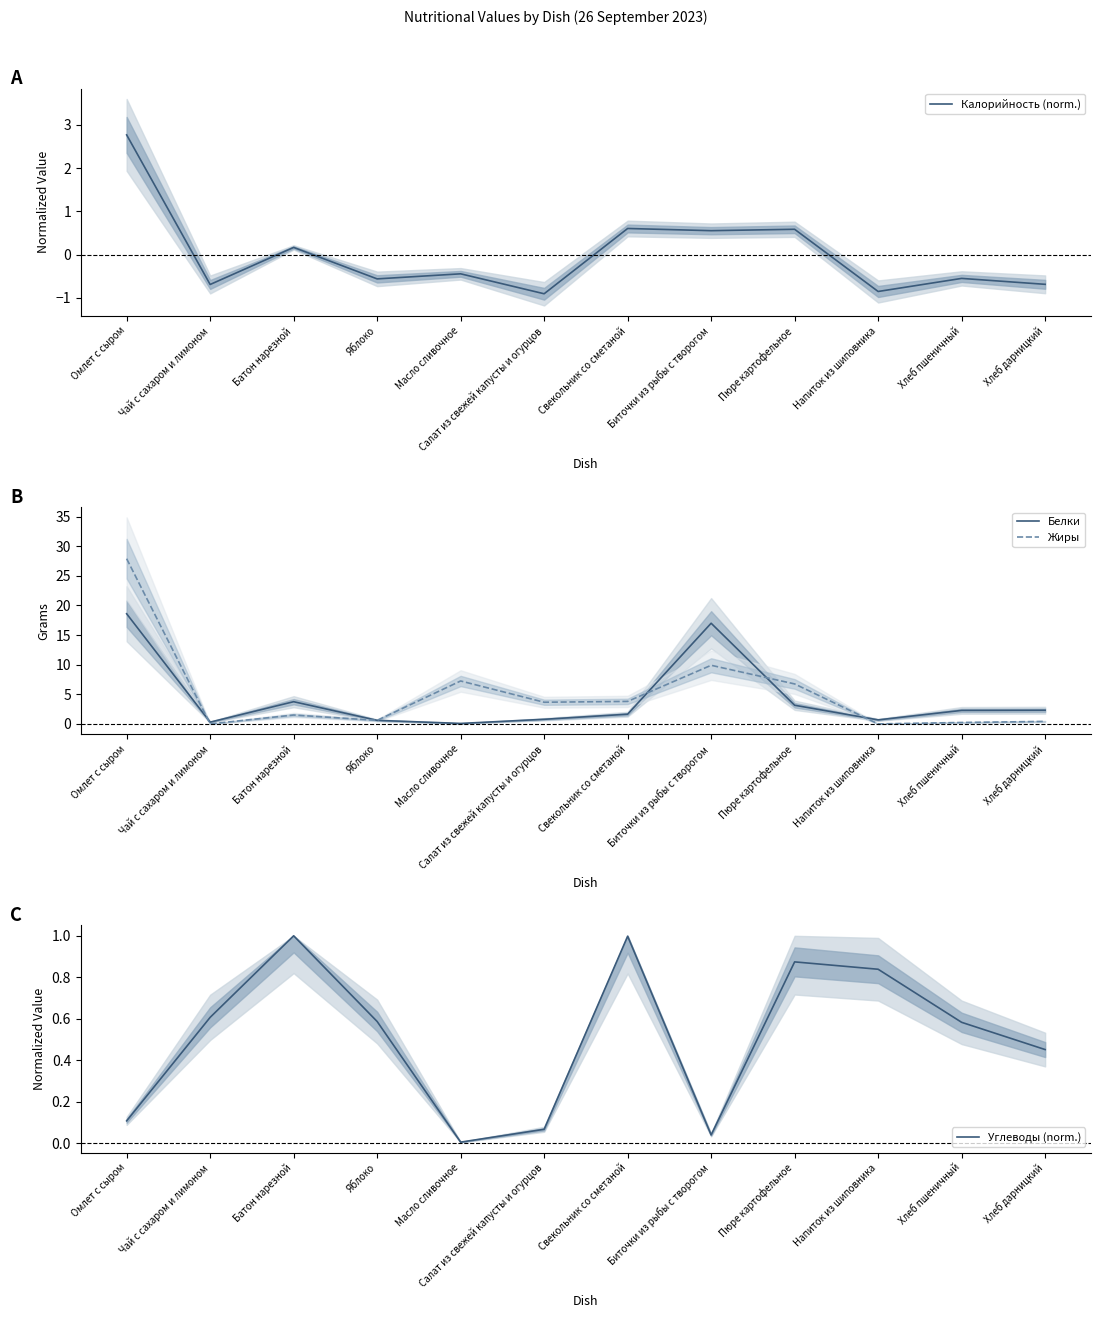

What is the average value of the Жиры series?

5.2